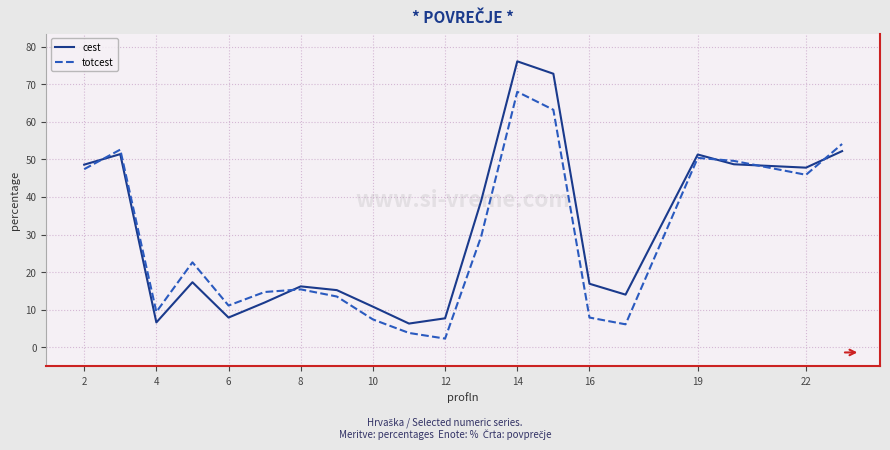

Which series has the largest range (max minus min)?

cest